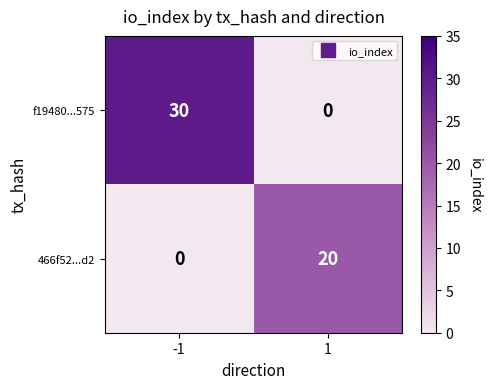

Rank the series by their average value, from lowest to highest.

466f52...d2, f19480...575